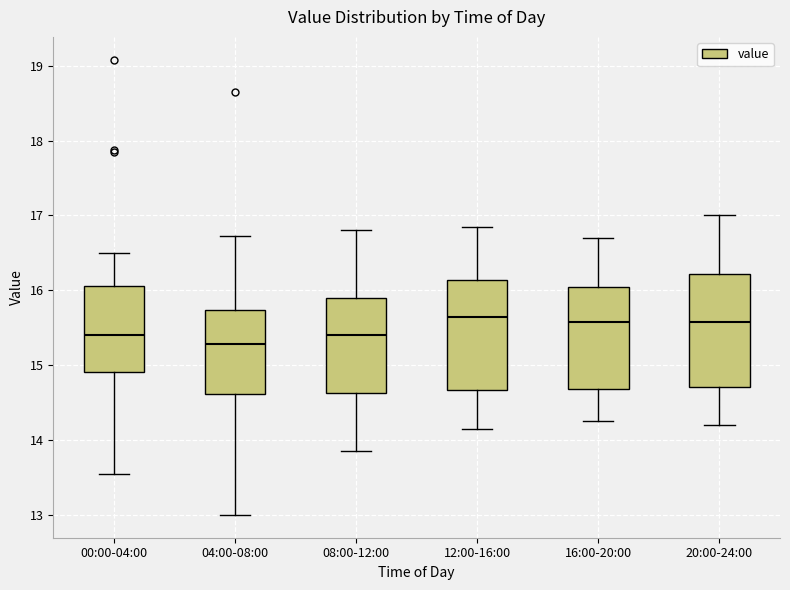

Reading left to right, transcribe this box plot: for each box, give where its median line is, the range the box spans, and where its two whiskers end, as read against the y-axis. The values are not printed on the chart, so give them approximately, as read against the axis.

00:00-04:00: median 15.4, box 14.9 to 16.1, whiskers 13.6 to 16.5
04:00-08:00: median 15.3, box 14.6 to 15.7, whiskers 13.0 to 16.7
08:00-12:00: median 15.4, box 14.6 to 15.9, whiskers 13.9 to 16.8
12:00-16:00: median 15.7, box 14.7 to 16.1, whiskers 14.2 to 16.9
16:00-20:00: median 15.6, box 14.7 to 16.0, whiskers 14.3 to 16.7
20:00-24:00: median 15.6, box 14.7 to 16.2, whiskers 14.2 to 17.0